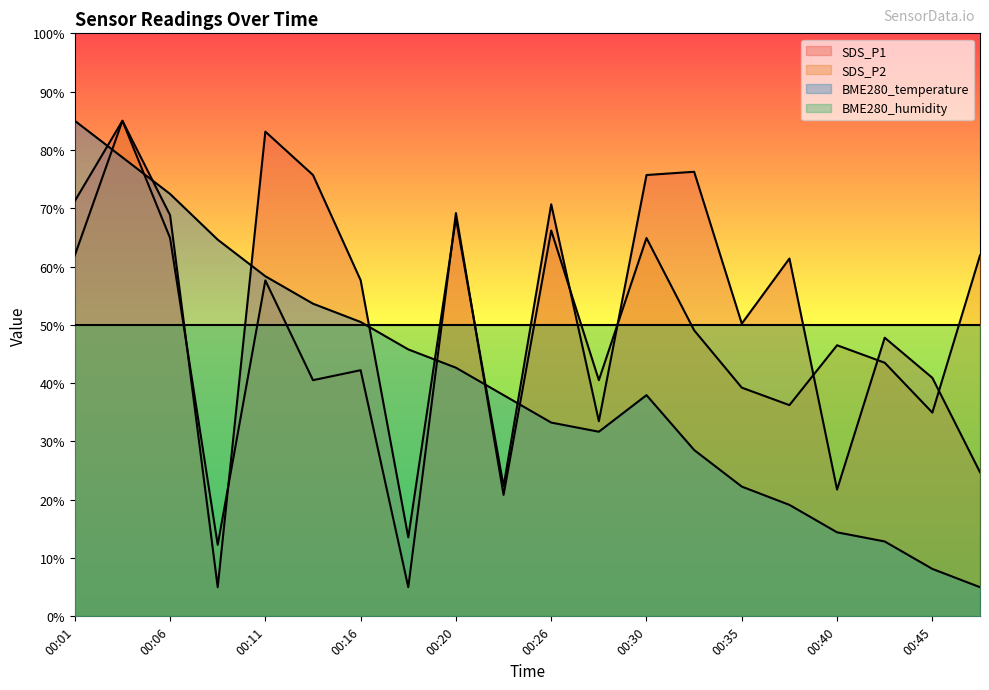

What is the smallest value displayed?

5.0